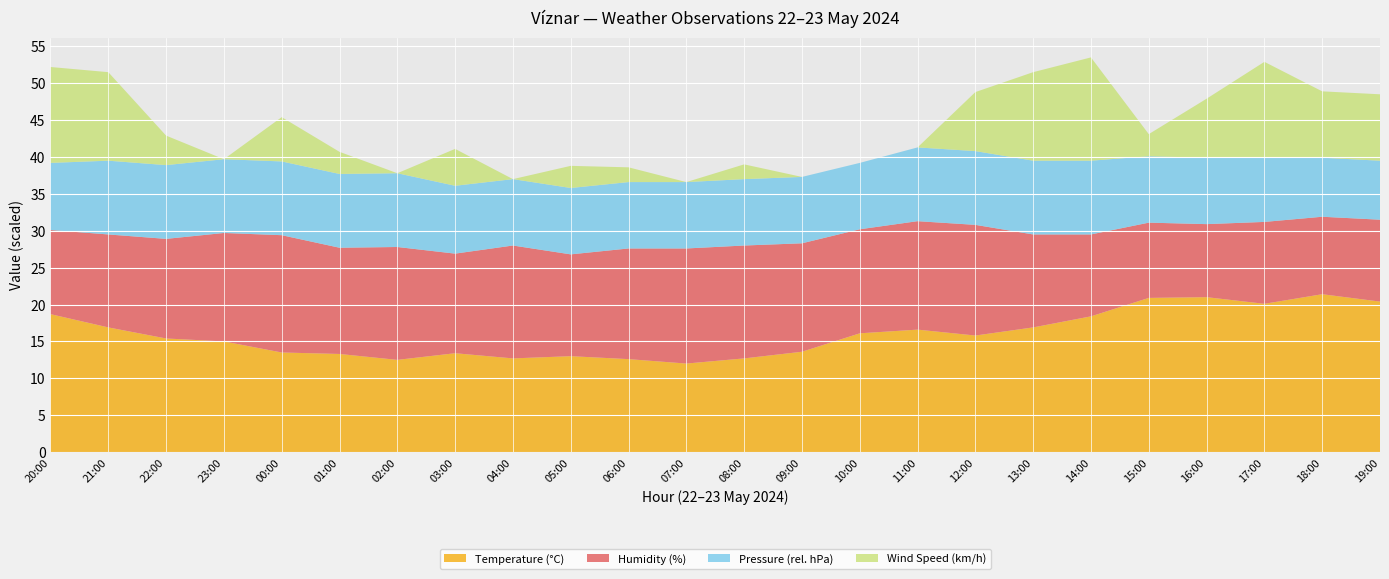

Reading left to right, what are all the values shown in this chart?

Temperature (°C): 20:00=18.7	21:00=16.9	22:00=15.4	23:00=15.0	00:00=13.5	01:00=13.3	02:00=12.5	03:00=13.4	04:00=12.7	05:00=13.0	06:00=12.6	07:00=12.0	08:00=12.7	09:00=13.6	10:00=16.1	11:00=16.6	12:00=15.8	13:00=16.9	14:00=18.4	15:00=20.9	16:00=21.0	17:00=20.1	18:00=21.4	19:00=20.4
Humidity (%): 20:00=38.0	21:00=42.0	22:00=45.0	23:00=49.0	00:00=53.0	01:00=48.0	02:00=51.0	03:00=45.0	04:00=51.0	05:00=46.0	06:00=50.0	07:00=52.0	08:00=51.0	09:00=49.0	10:00=47.0	11:00=49.0	12:00=50.0	13:00=42.0	14:00=37.0	15:00=34.0	16:00=33.0	17:00=37.0	18:00=35.0	19:00=37.0
Pressure (hPa) offset: 20:00=869.1	21:00=870.0	22:00=870.0	23:00=870.0	00:00=870.0	01:00=870.0	02:00=870.0	03:00=869.2	04:00=869.0	05:00=869.0	06:00=869.0	07:00=869.0	08:00=869.0	09:00=869.0	10:00=869.0	11:00=870.0	12:00=870.0	13:00=870.0	14:00=870.0	15:00=869.0	16:00=869.0	17:00=868.7	18:00=868.0	19:00=868.0
Wind Speed (km/h): 20:00=13.0	21:00=12.0	22:00=4.0	23:00=0.0	00:00=6.0	01:00=3.0	02:00=0.0	03:00=5.0	04:00=0.0	05:00=3.0	06:00=2.0	07:00=0.0	08:00=2.0	09:00=0.0	10:00=0.0	11:00=0.0	12:00=8.0	13:00=12.0	14:00=14.0	15:00=3.0	16:00=8.0	17:00=13.0	18:00=9.0	19:00=9.0